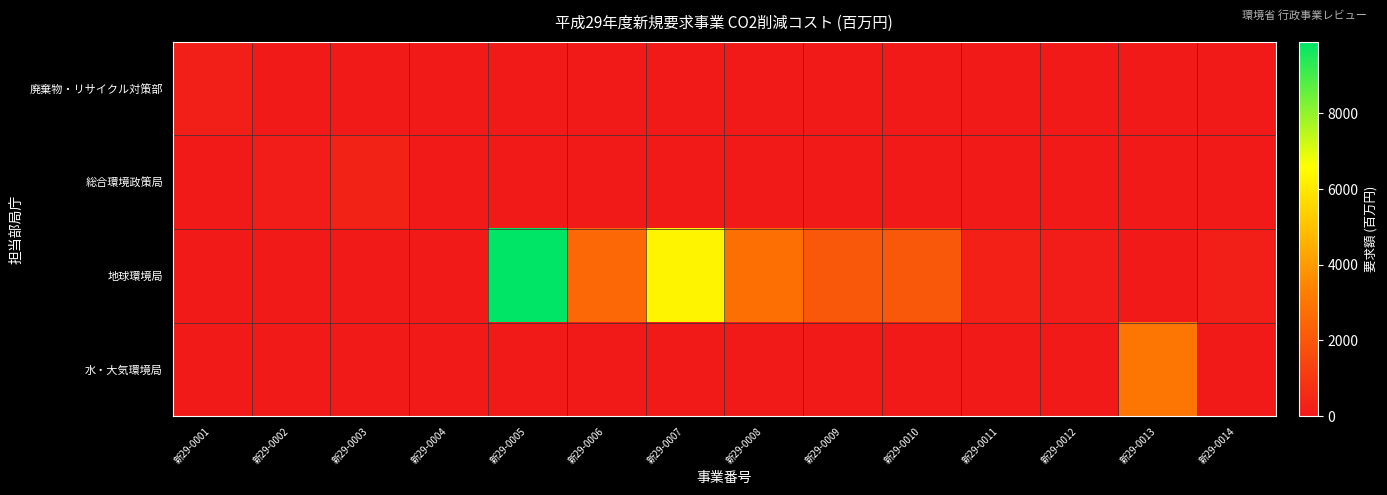

Which series has the largest range (max minus min)?

地球環境局